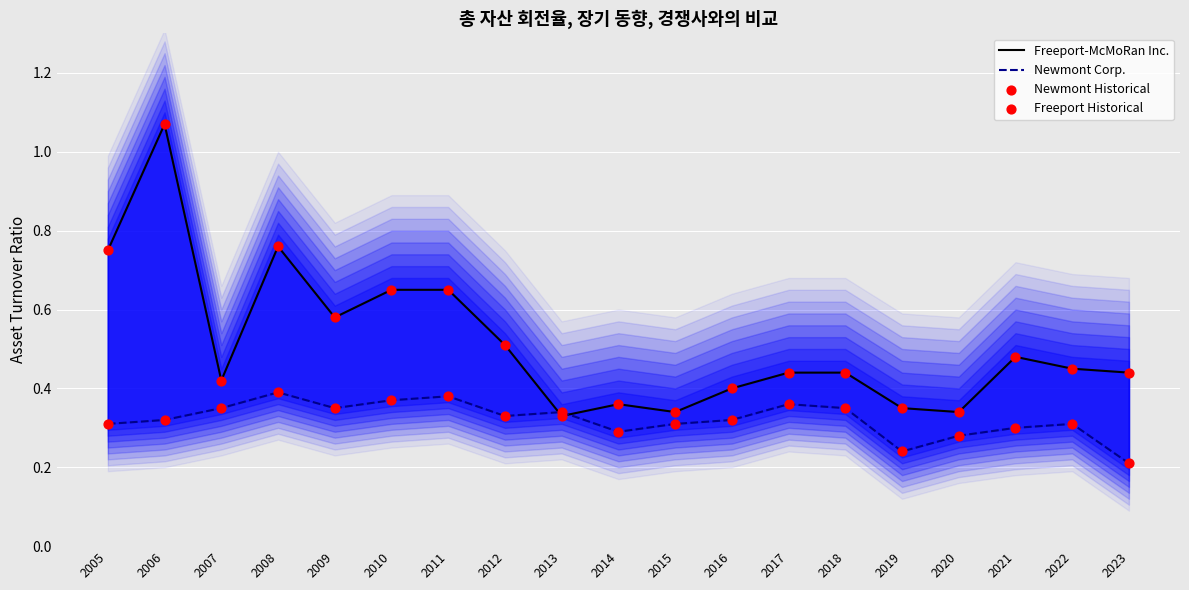

At which category is the sum across all series the highest?

2006